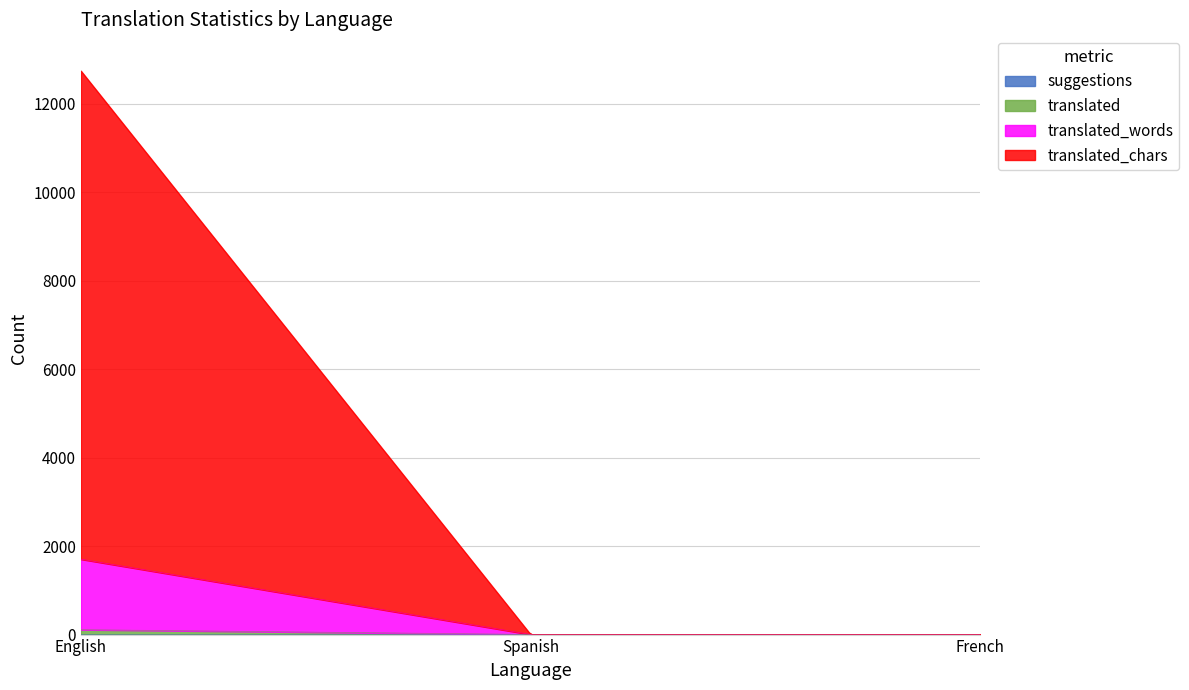

True or false: translated_chars has a value of 6618 at French.

False